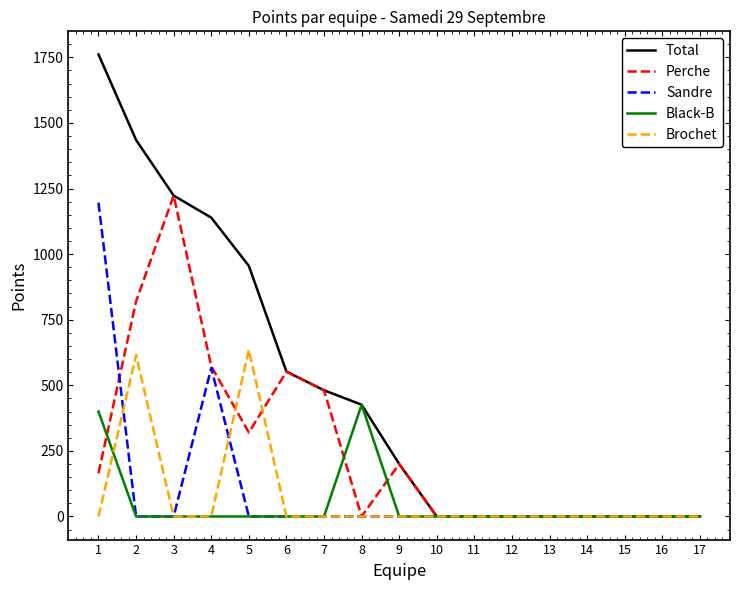

The Sandre series shows 796 at 11. True or false?

False